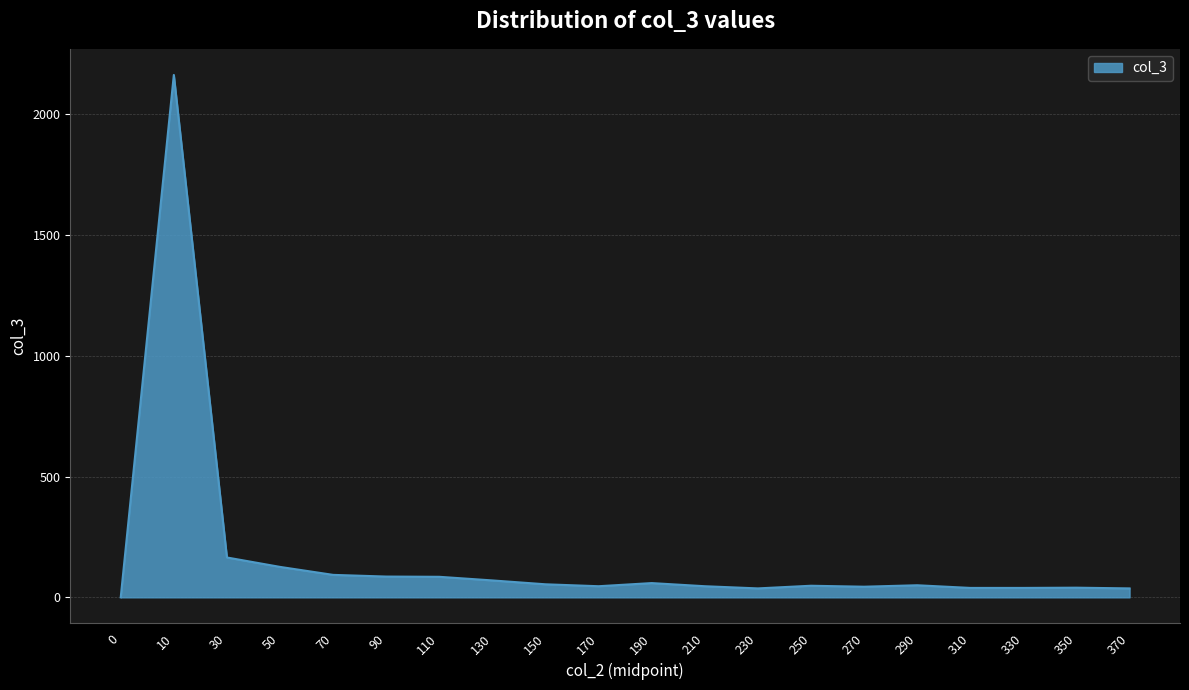

Count the number of data series in this chart.

1